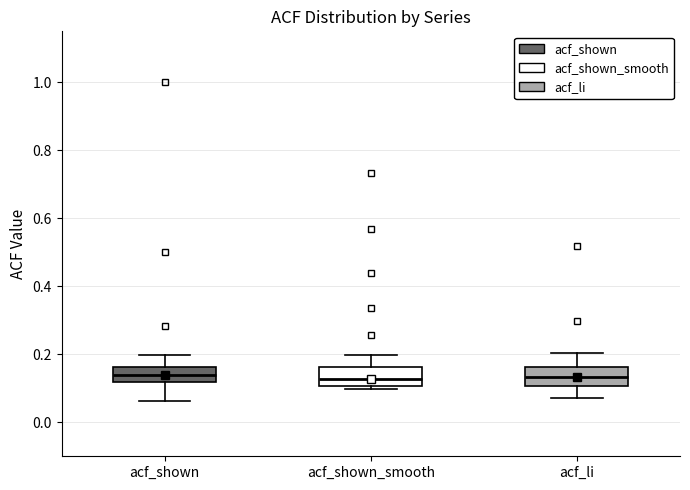

Reading left to right, transcribe this box plot: for each box, give where its median line is, the range the box spans, and where its two whiskers end, as read against the y-axis. The values are not printed on the chart, so give them approximately, as read against the axis.

acf_shown: median 0.14, box 0.12 to 0.16, whiskers 0.06 to 0.20
acf_shown_smooth: median 0.12, box 0.10 to 0.16, whiskers 0.10 (just below the box's lower edge) to 0.20
acf_li: median 0.14, box 0.10 to 0.16, whiskers 0.08 to 0.20